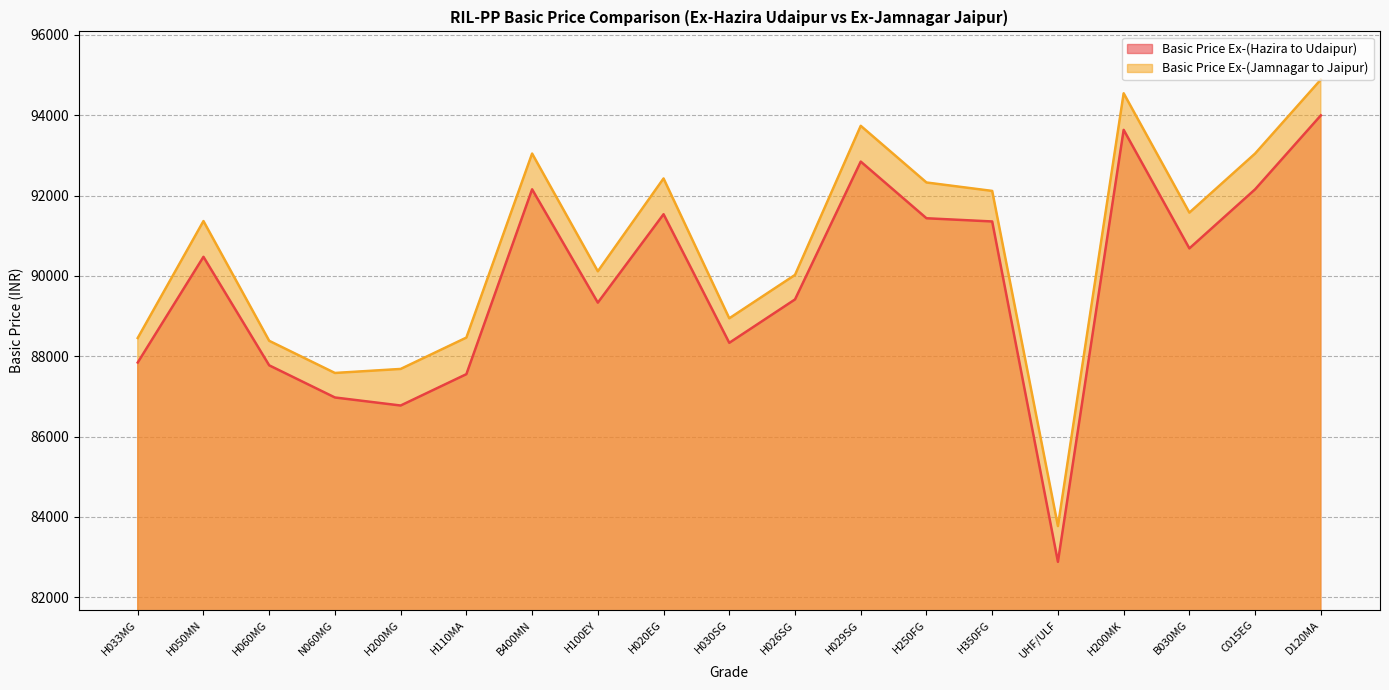

Where is the first local maximum for Basic Price Ex-(Hazira to Udaipur)?

H050MN